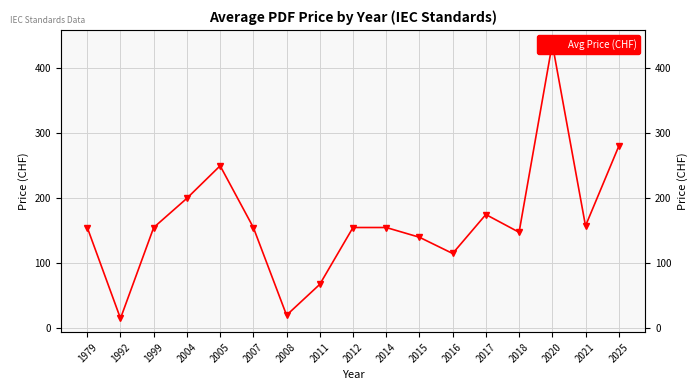

How many points are lower than both their immediate neighbors (excluding endpoints)?

5